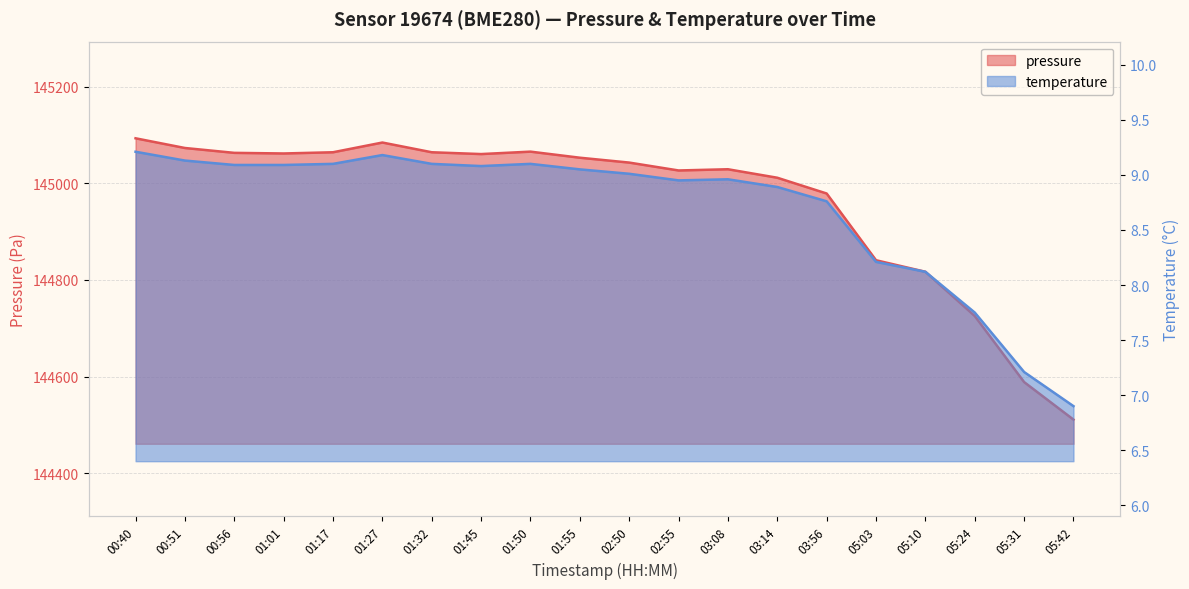

Reading left to right, what are all the values shown in this chart?

pressure: 00:40=145093.0	00:51=145072.9	00:56=145062.9	01:01=145061.6	01:17=145064.1	01:27=145084.2	01:32=145064.1	01:45=145060.4	01:50=145065.4	01:55=145052.8	02:50=145042.8	02:55=145026.4	03:08=145029.0	03:14=145011.4	03:56=144978.8	05:03=144840.7	05:10=144816.8	05:24=144725.3	05:31=144588.6	05:42=144511.0
temperature: 00:40=9.2	00:51=9.1	00:56=9.1	01:01=9.1	01:17=9.1	01:27=9.2	01:32=9.1	01:45=9.1	01:50=9.1	01:55=9.1	02:50=9.0	02:55=8.9	03:08=9.0	03:14=8.9	03:56=8.8	05:03=8.2	05:10=8.1	05:24=7.8	05:31=7.2	05:42=6.9